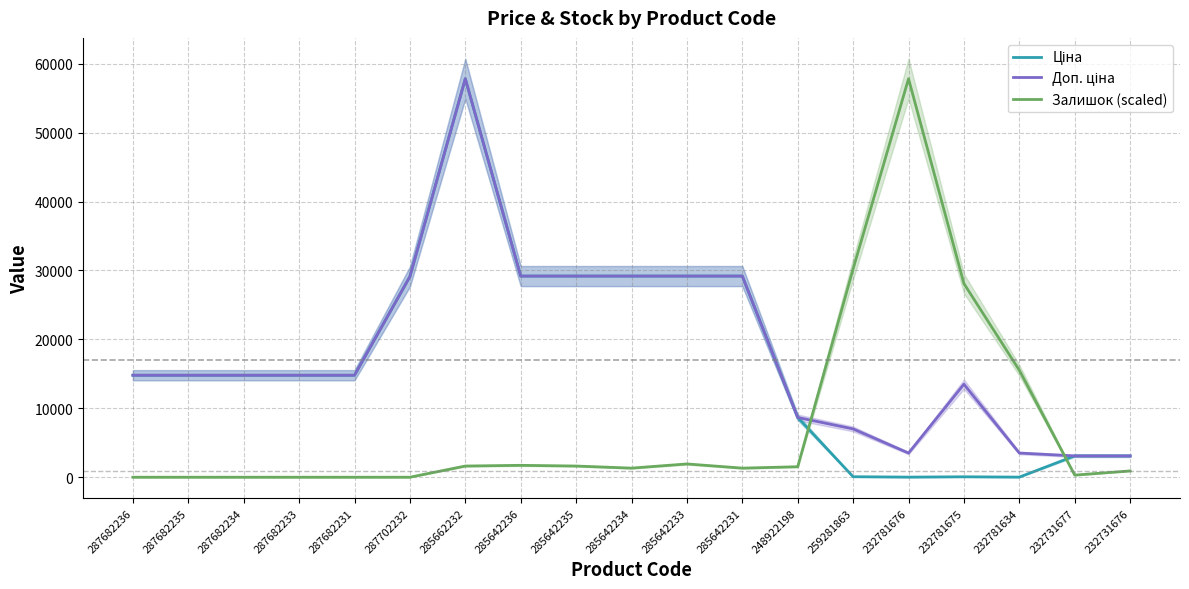

How many intersections are there between Залишок (scaled) and Доп. ціна?

2